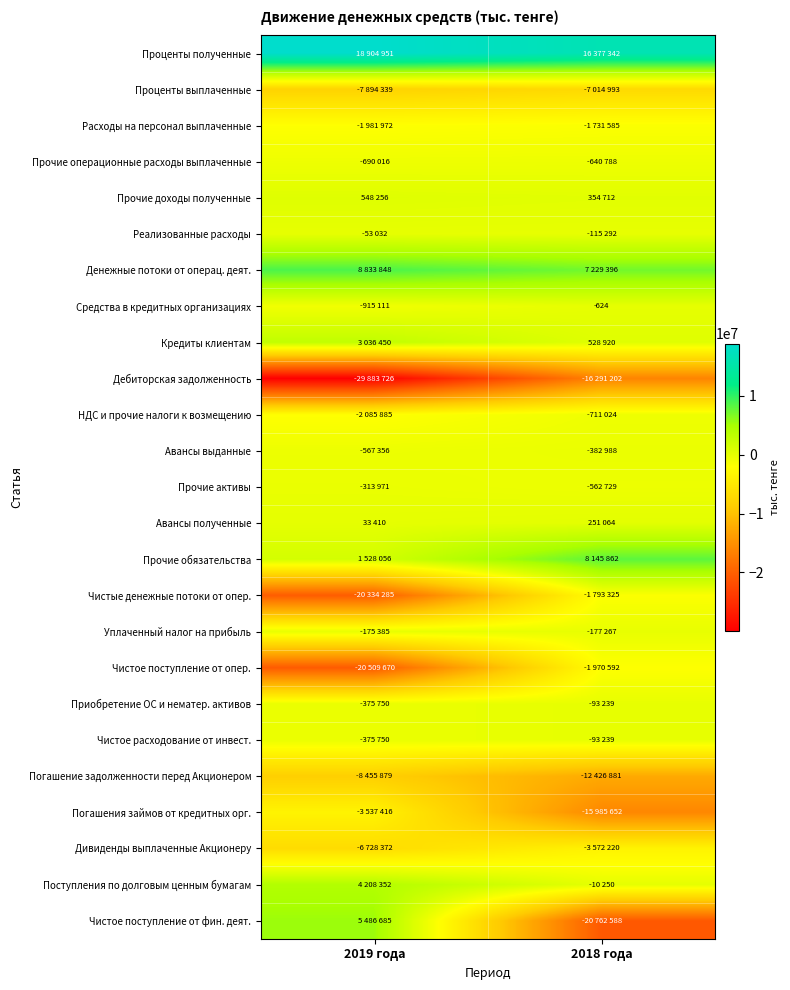

How many data points in Дивиденды выплаченные Акционеру are less than -3572220?

1